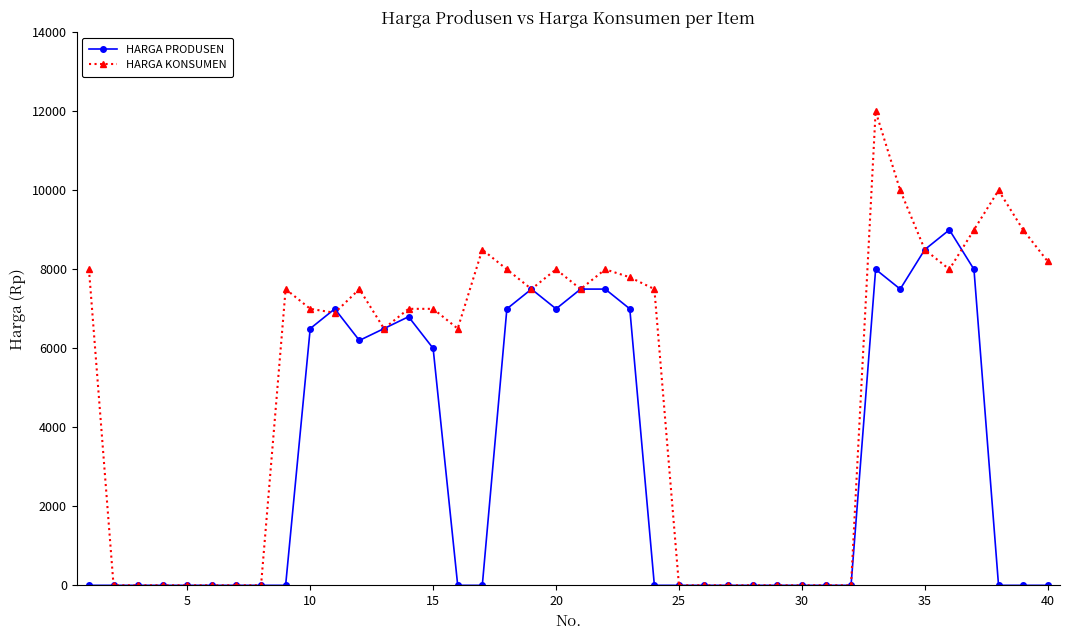

Which series has the largest total across all categories?

HARGA KONSUMEN